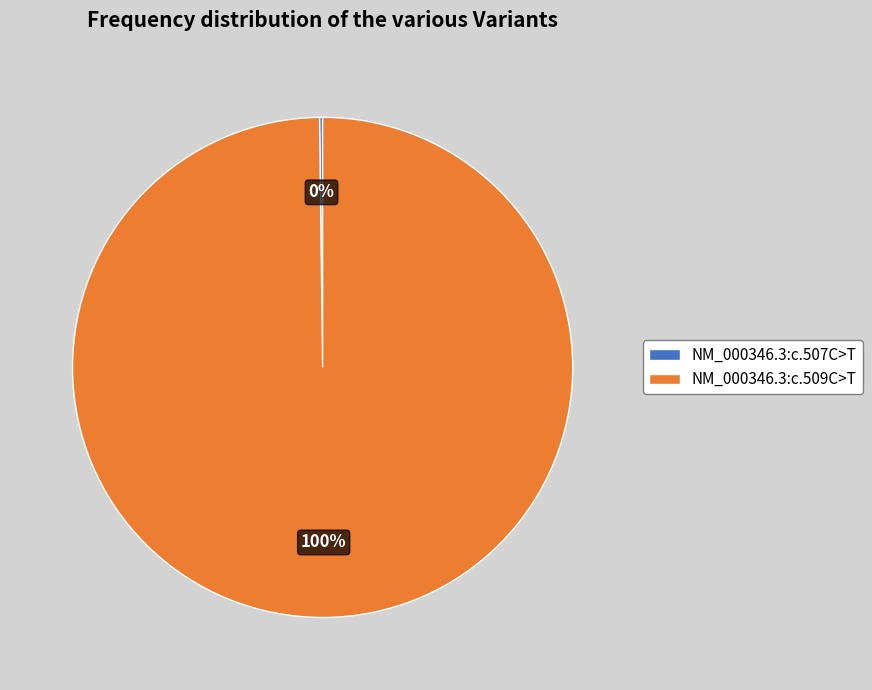

True or false: NM_000346.3:c.509C>T accounts for 100% of the total.

True